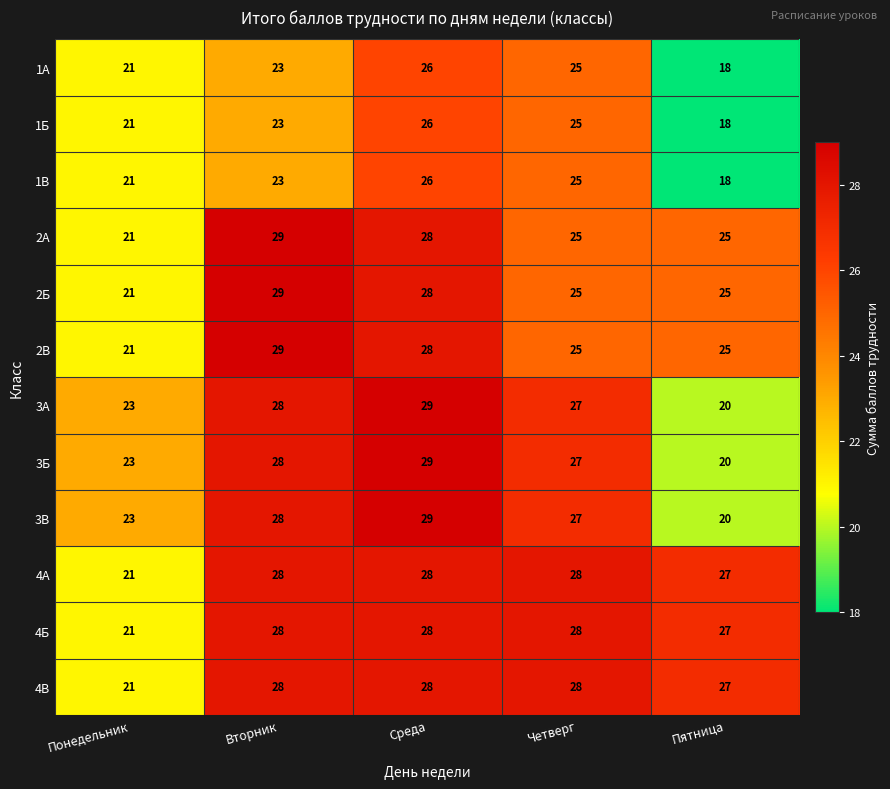

What is the difference between the highest and lowest values at Пятница?

9